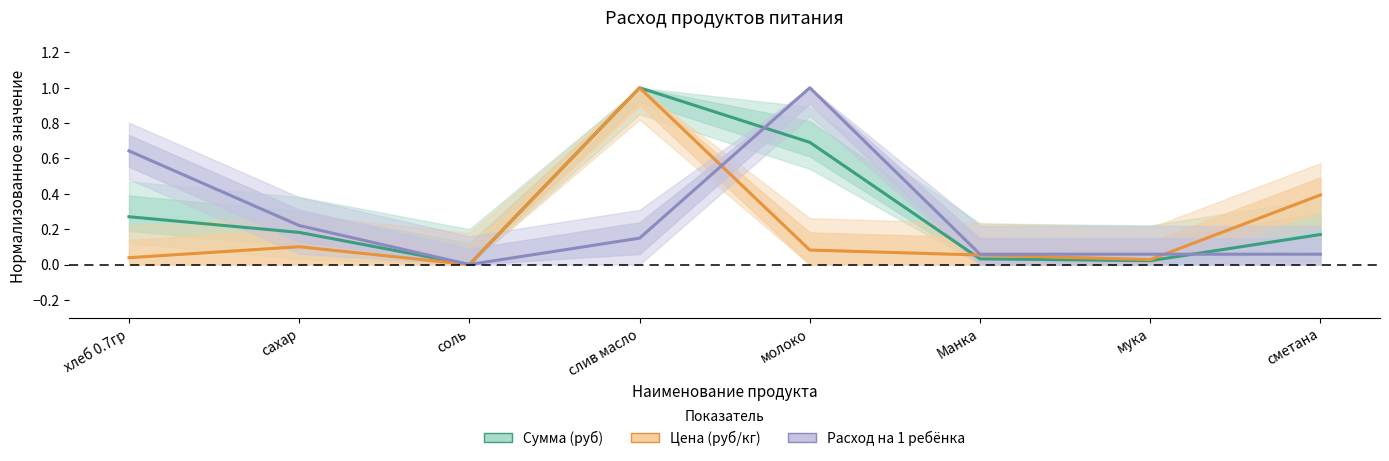

What are all the series names shown in the legend?

Сумма (руб), Цена (руб/кг), Расход на 1 ребёнка